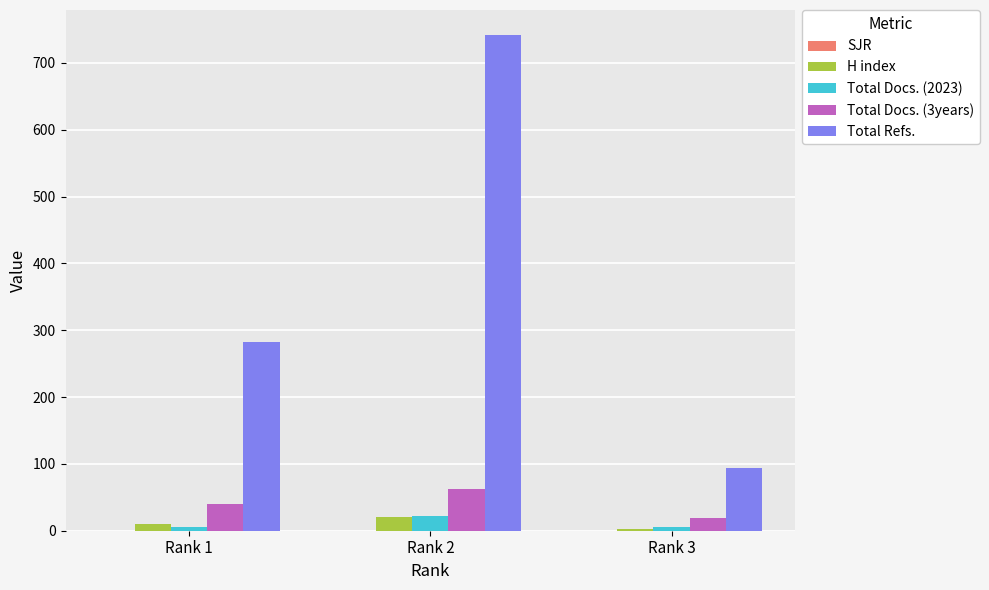

Which series has the widest spread of values?

Total Refs.